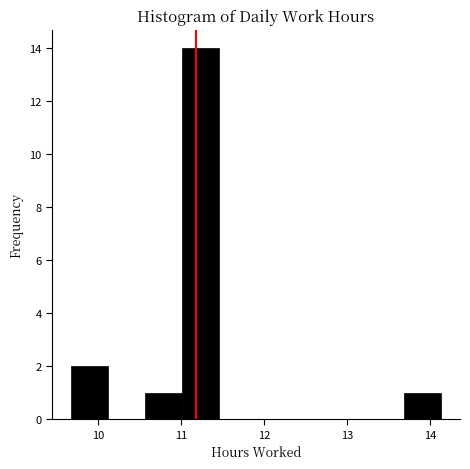

Reading left to right, list every bar in this chart as the range it spans on the x-axis followed by its height. Neither the bar edges nor the heights are printed on the chart, so give them approximately, as read against the axes.

9.7 to 10.1: 2
10.1 to 10.6: 0
10.6 to 11.0: 1
11.0 to 11.5: 14
11.5 to 11.9: 0
11.9 to 12.4: 0
12.4 to 12.8: 0
12.8 to 13.2: 0
13.2 to 13.7: 0
13.7 to 14.1: 1